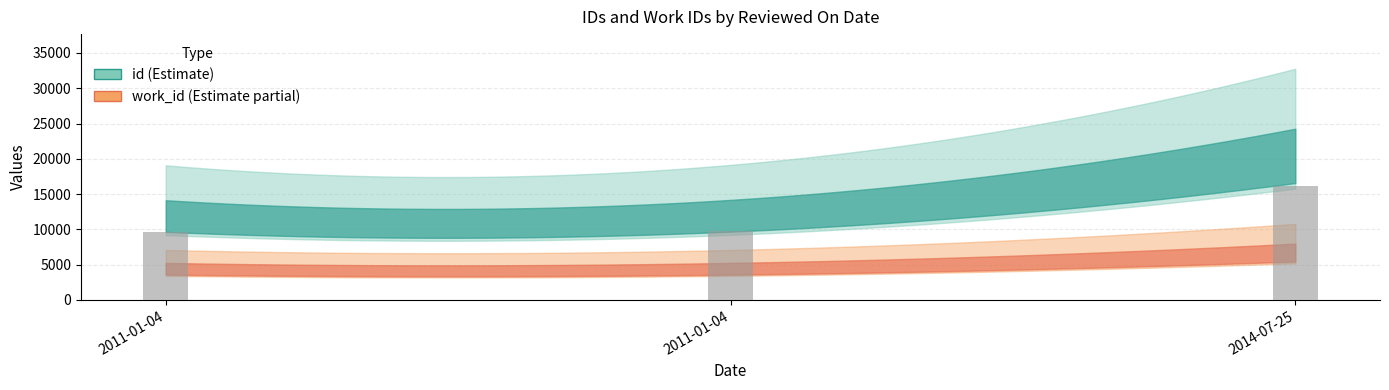

Rank the categories by value from lowest to highest.

2011-01-04, 2011-01-04, 2014-07-25